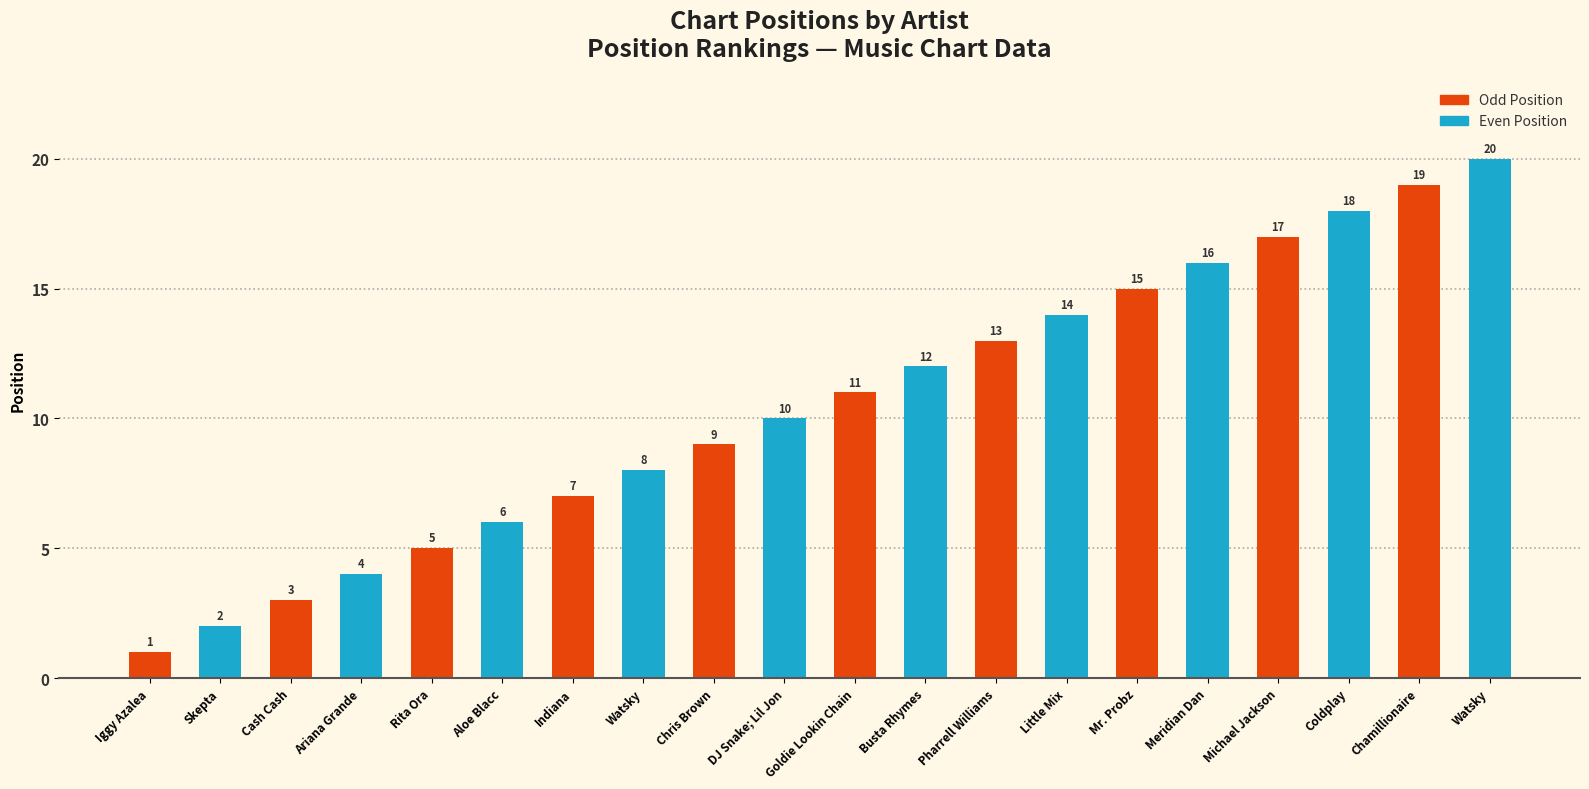

The Odd Position series shows 9 at Chris Brown. True or false?

True